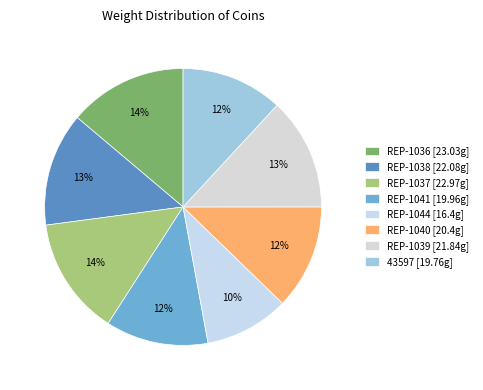

What percentage is NOT represented by REP-1039?

86.9%